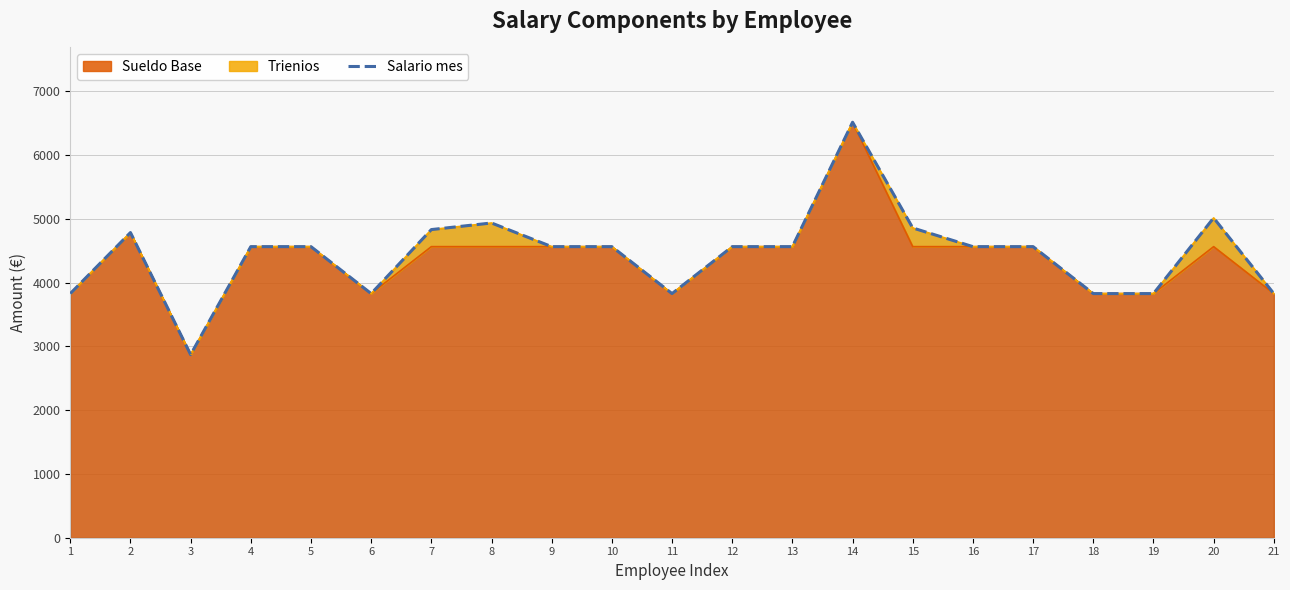

Which category has the lowest value across all series?

3